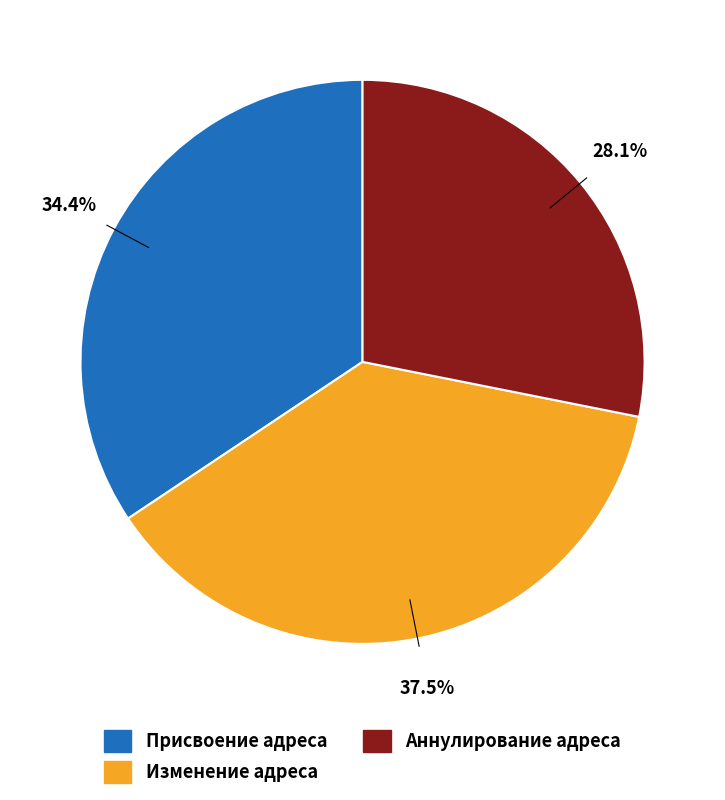

To the nearest percent, what is the difference between the largest and smallest slice percentages?

9%